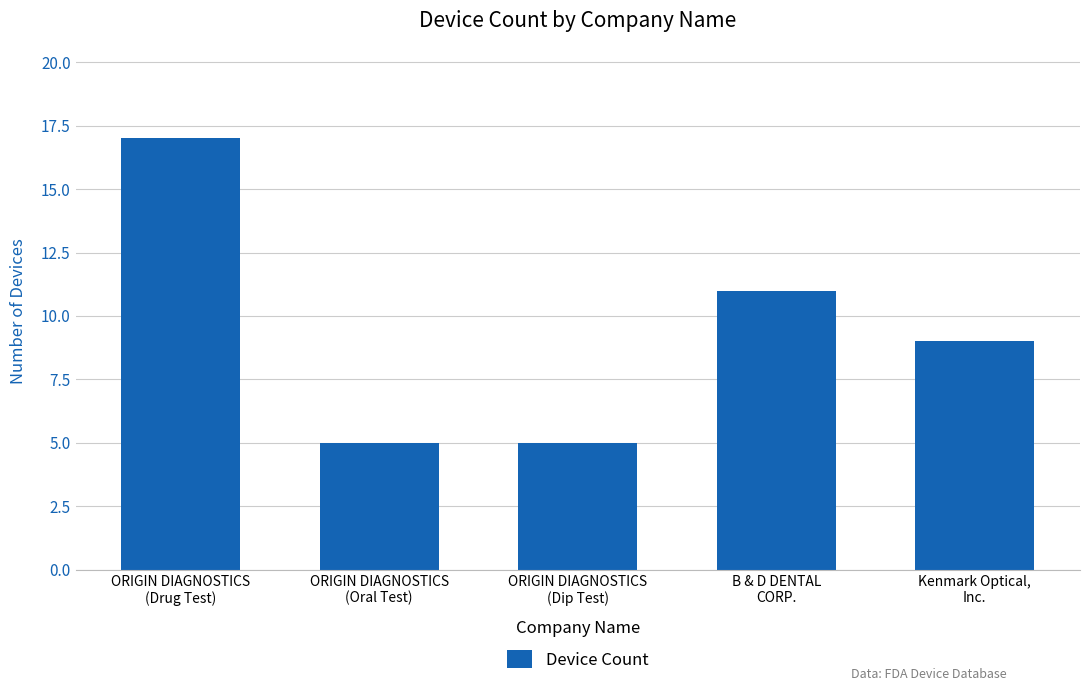

Reading right to left, transcribe all the data shown in this chart.

9	11	5	5	17